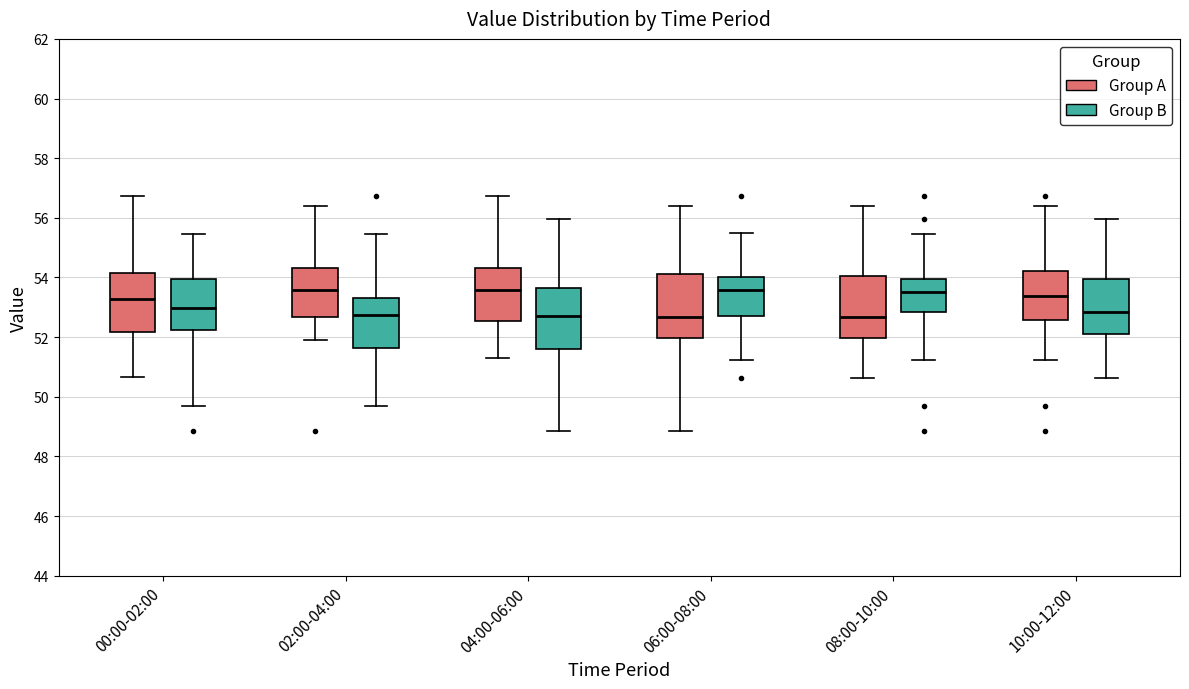

Reading left to right, read every box against the y-axis: the position of its median line, the range the box covers, and the ends of its whiskers. The values are not printed on the chart, so give them approximately, as read against the axis.

00:00-02:00 (Group A): median 53.2, box 52.2 to 54.2, whiskers 50.6 to 56.8
00:00-02:00 (Group B): median 53.0, box 52.2 to 54.0, whiskers 49.6 to 55.4
02:00-04:00 (Group A): median 53.6, box 52.6 to 54.4, whiskers 51.8 to 56.4
02:00-04:00 (Group B): median 52.8, box 51.6 to 53.4, whiskers 49.6 to 55.4
04:00-06:00 (Group A): median 53.6, box 52.6 to 54.4, whiskers 51.4 to 56.8
04:00-06:00 (Group B): median 52.8, box 51.6 to 53.6, whiskers 48.8 to 56.0
06:00-08:00 (Group A): median 52.6, box 52.0 to 54.2, whiskers 48.8 to 56.4
06:00-08:00 (Group B): median 53.6, box 52.8 to 54.0, whiskers 51.2 to 55.4
08:00-10:00 (Group A): median 52.6, box 52.0 to 54.0, whiskers 50.6 to 56.4
08:00-10:00 (Group B): median 53.6, box 52.8 to 54.0, whiskers 51.2 to 55.4
10:00-12:00 (Group A): median 53.4, box 52.6 to 54.2, whiskers 51.2 to 56.4
10:00-12:00 (Group B): median 52.8, box 52.2 to 54.0, whiskers 50.6 to 56.0